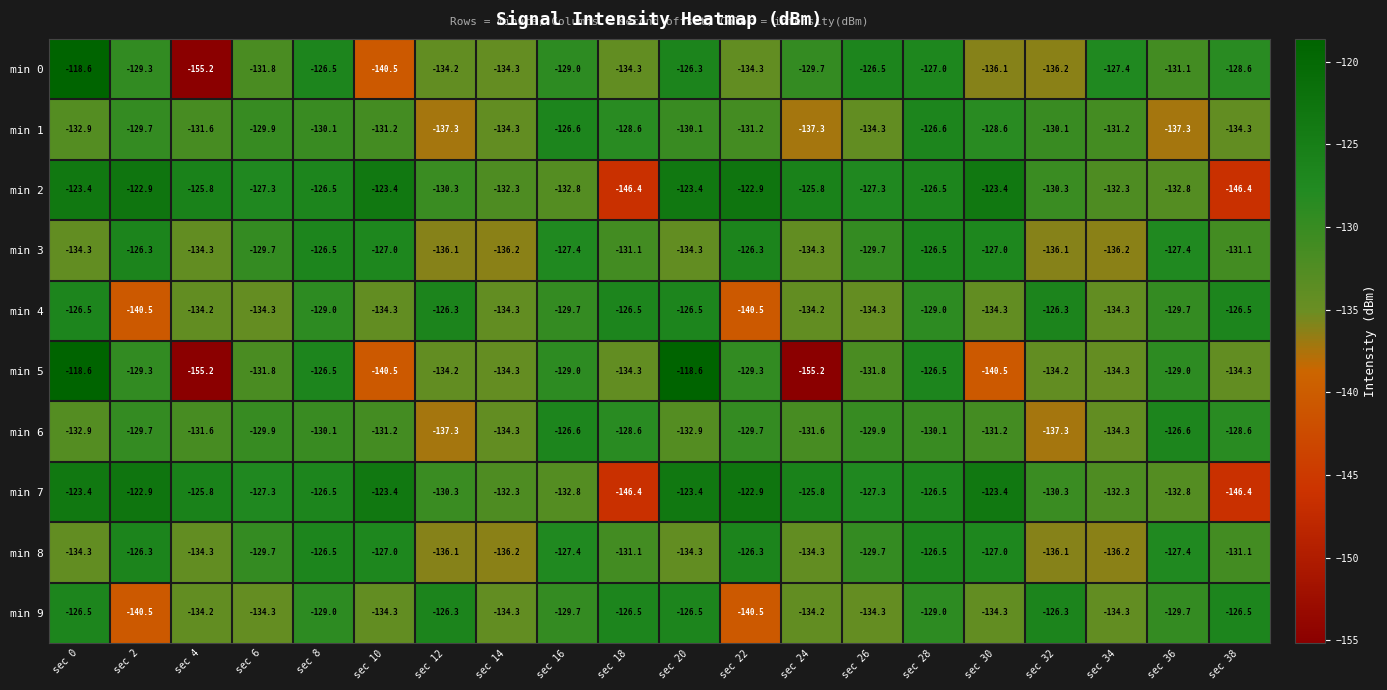

What is the average value of the min 2 series?

-129.1